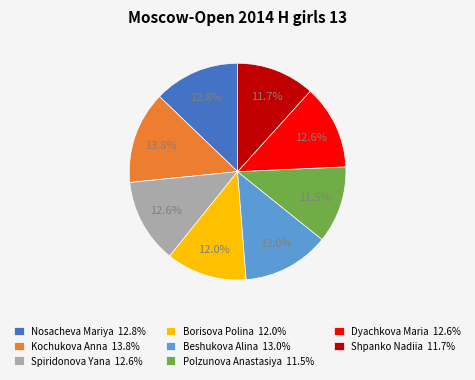

Do Borisova Polina 12.0% and Polzunova Anastasiya 11.5% together represent more than half of the pie?

No